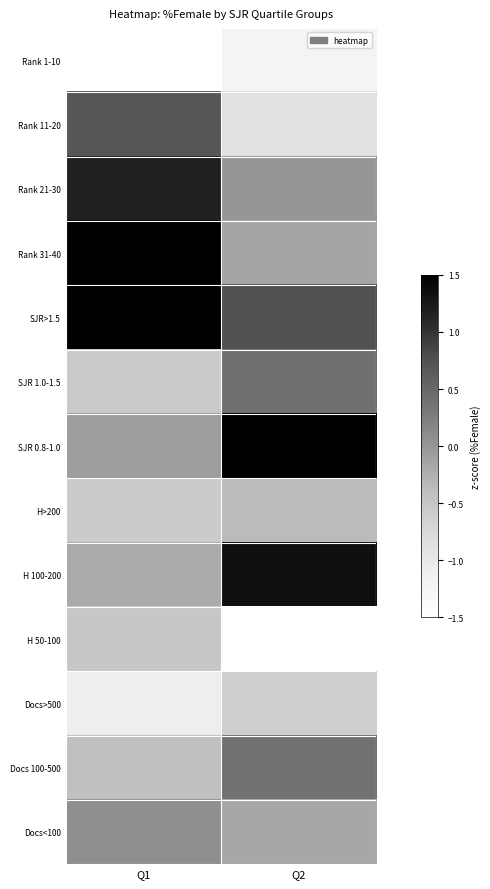

How many series are shown in this chart?

13